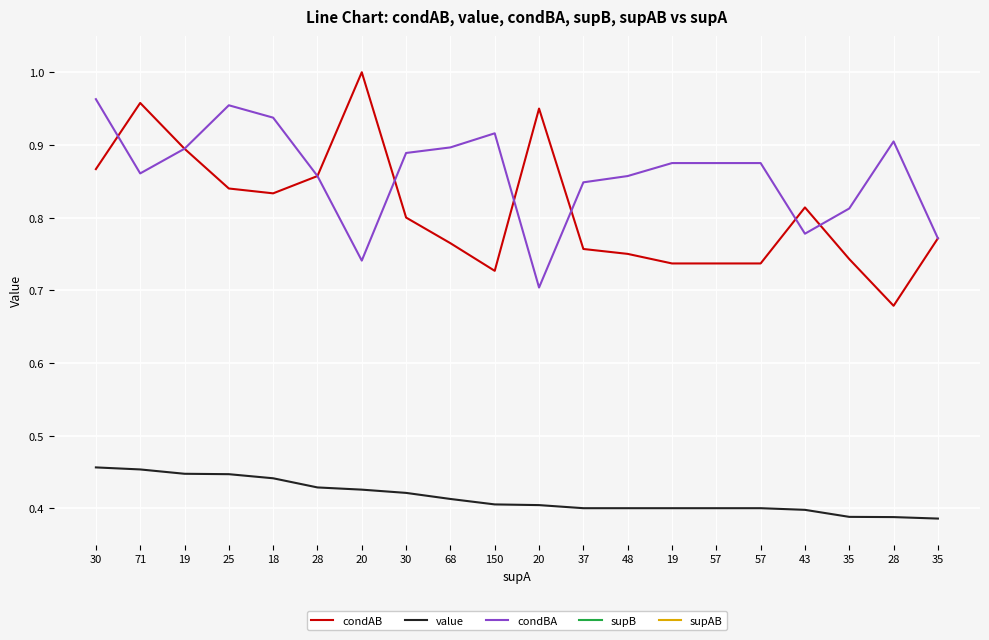

Reading left to right, transcribe all the data shown in this chart.

condAB: 0.9	1.0	0.9	0.8	0.8	0.9	1.0	0.8	0.8	0.7	0.9	0.8	0.8	0.7	0.7	0.7	0.8	0.7	0.7	0.8
value: 0.5	0.5	0.4	0.4	0.4	0.4	0.4	0.4	0.4	0.4	0.4	0.4	0.4	0.4	0.4	0.4	0.4	0.4	0.4	0.4
condBA: 1.0	0.9	0.9	1.0	0.9	0.9	0.7	0.9	0.9	0.9	0.7	0.8	0.9	0.9	0.9	0.9	0.8	0.8	0.9	0.8
supB: 27.0	79.0	19.0	22.0	16.0	28.0	27.0	27.0	58.0	119.0	27.0	33.0	42.0	16.0	48.0	48.0	45.0	32.0	21.0	35.0
supAB: 26.0	68.0	17.0	21.0	15.0	24.0	20.0	24.0	52.0	109.0	19.0	28.0	36.0	14.0	42.0	42.0	35.0	26.0	19.0	27.0